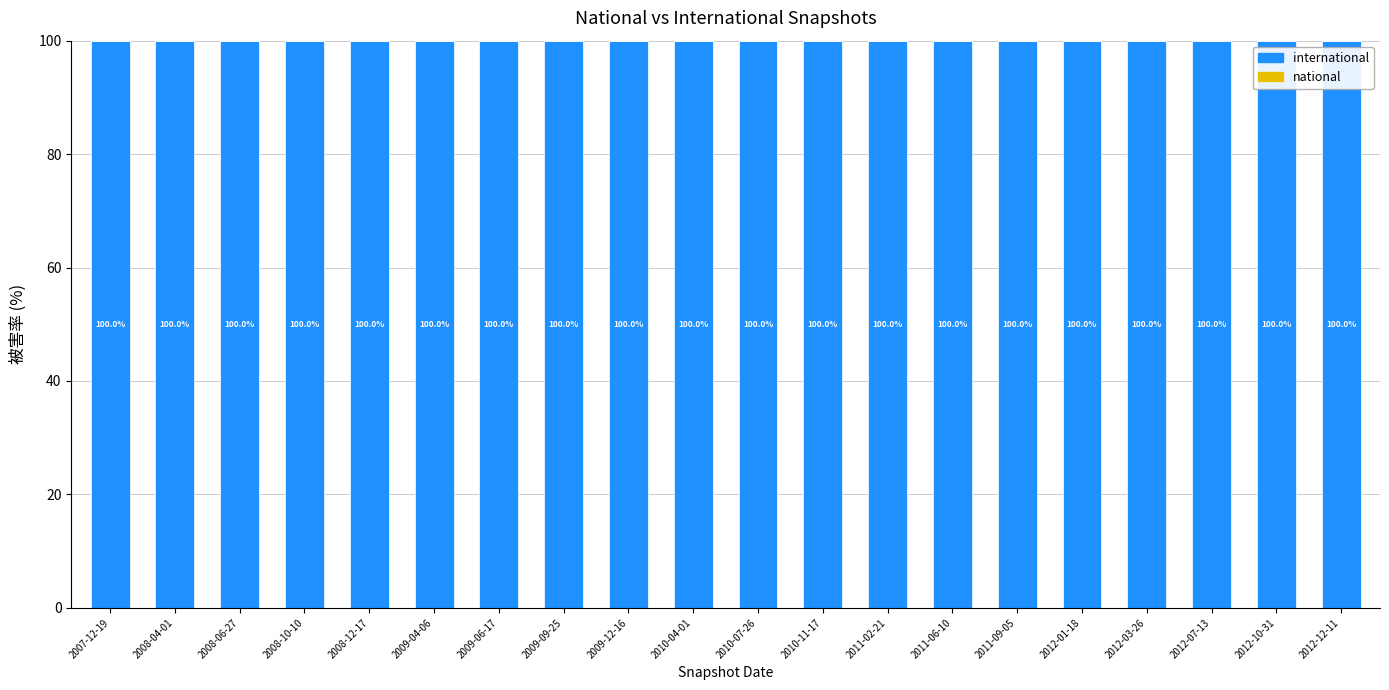

What is the value of the international bar at the 15th from the left?

100